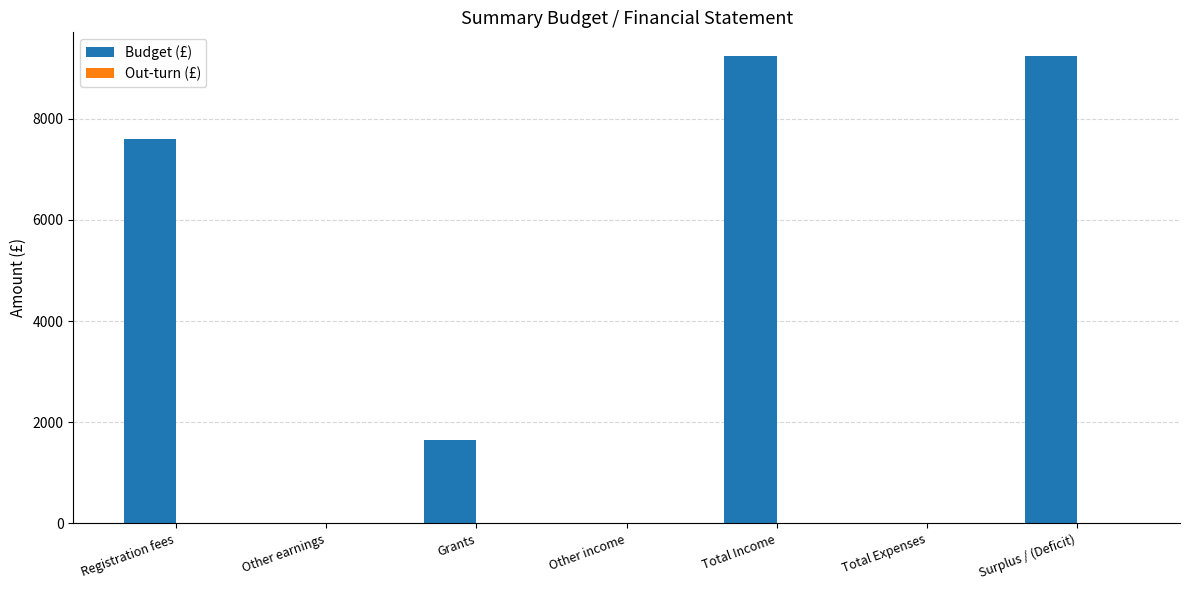

The value at Total Expenses is 4177. True or false?

False